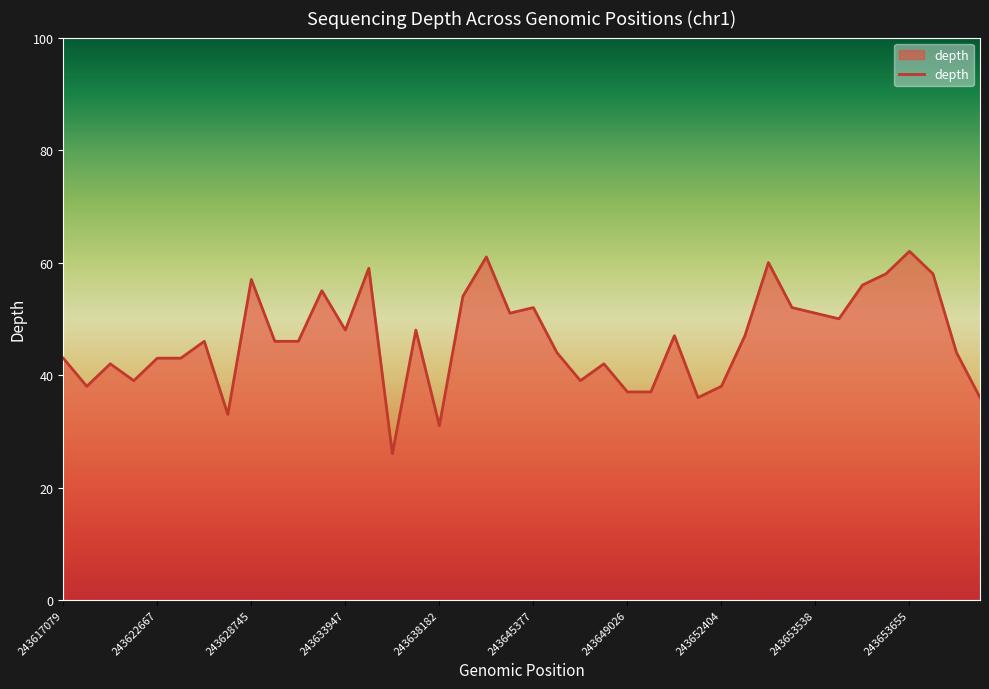

What is the difference between the maximum and minimum values?

36